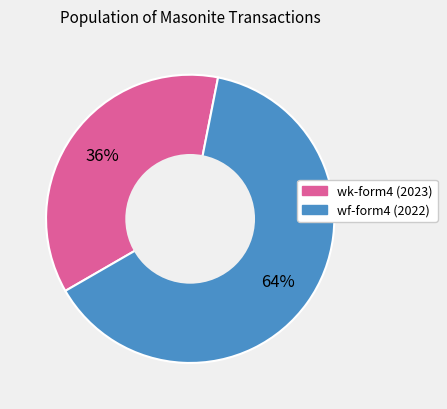

Does any single category account for the majority?

Yes